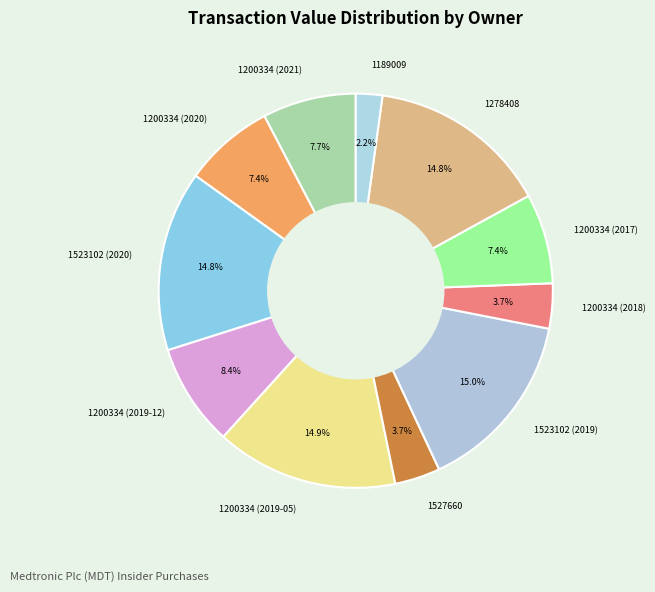

Which has a higher value, 1527660 or 1523102 (2019)?

1523102 (2019)